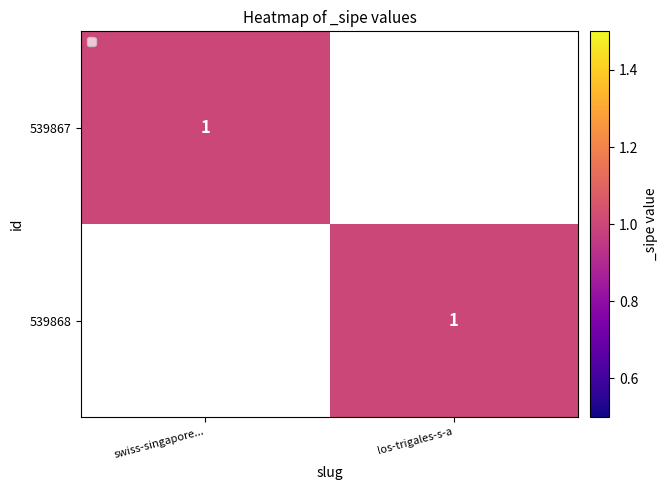

At how many categories does at least one series exceed 0?

2